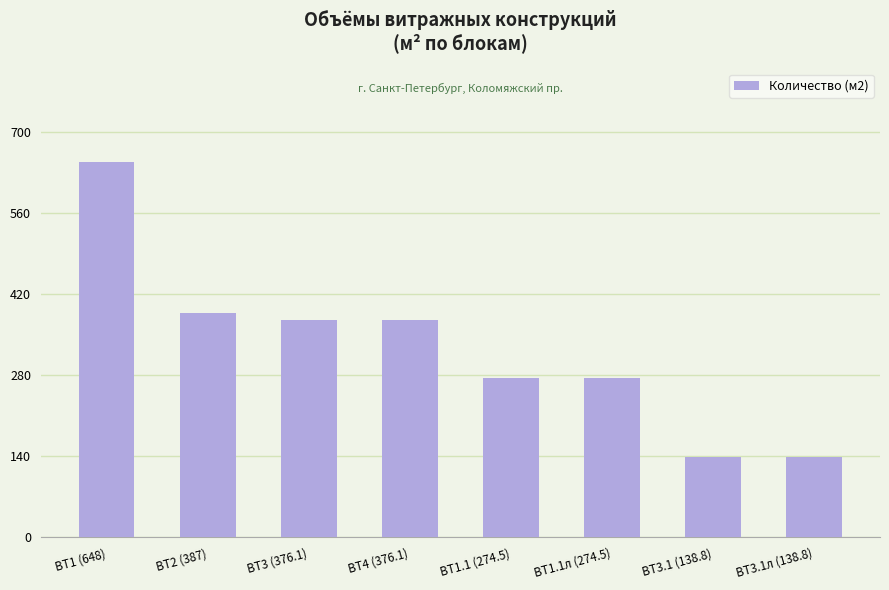

What is the sum of all values?

2613.8